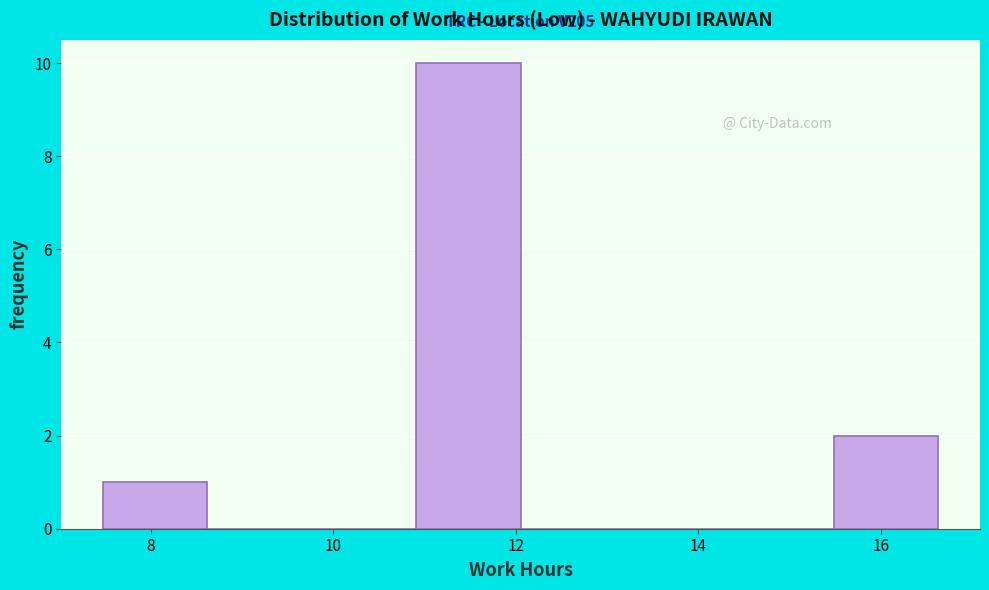

Over which range of the x-axis is the bar tallest?

11.0 to 12.0